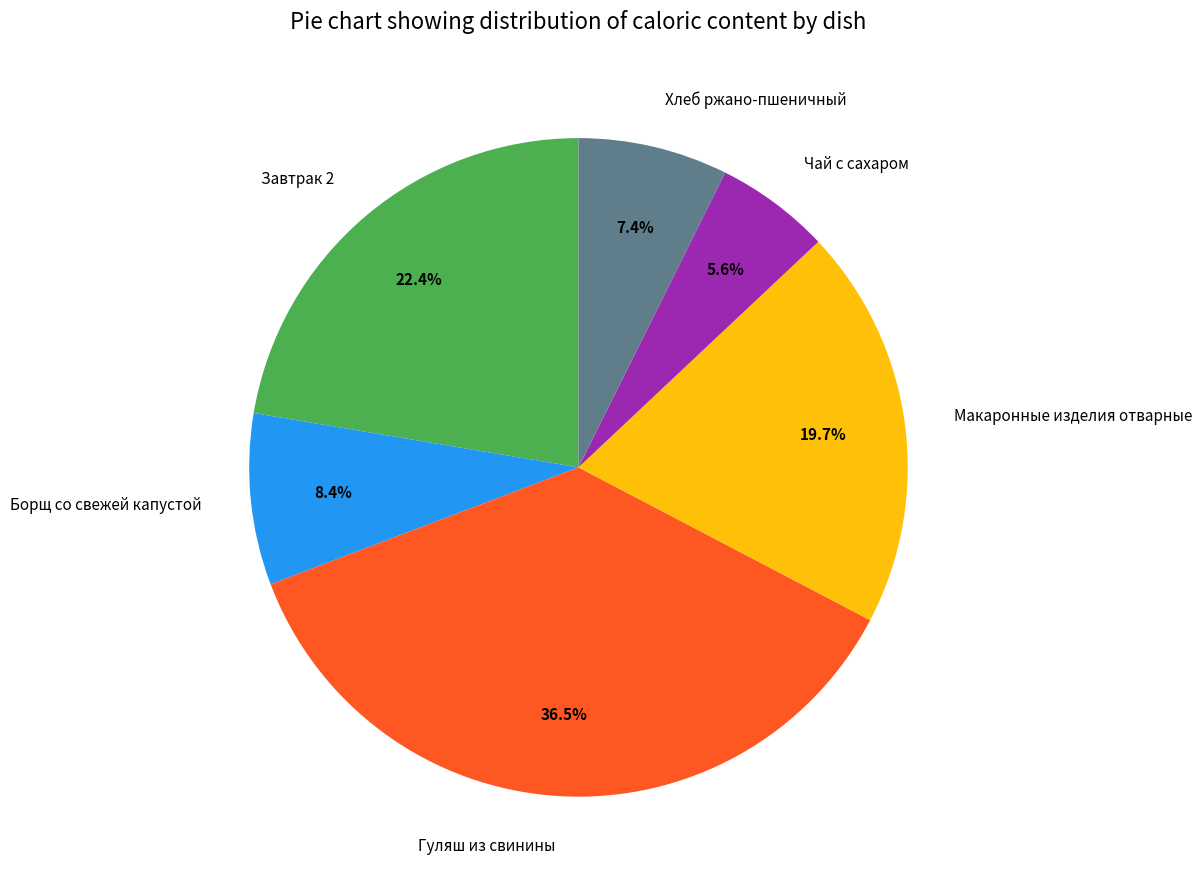

Count the number of slices in the pie.

6